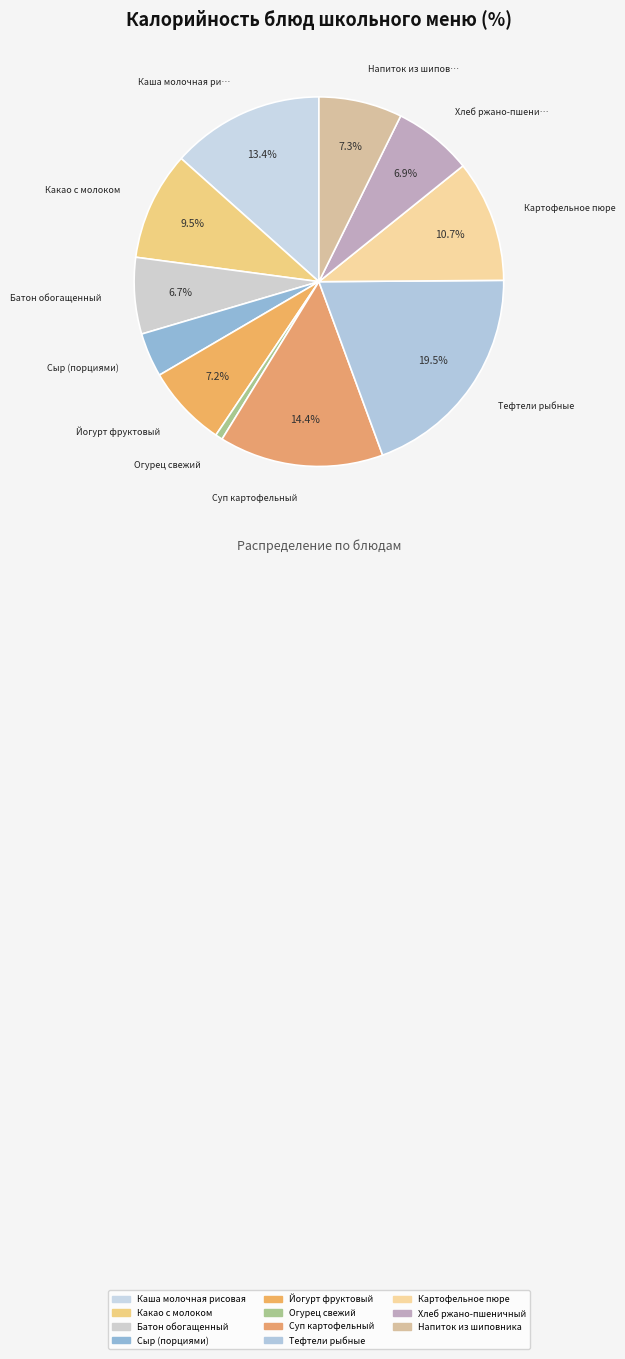

How many segments does this pie chart have?

11